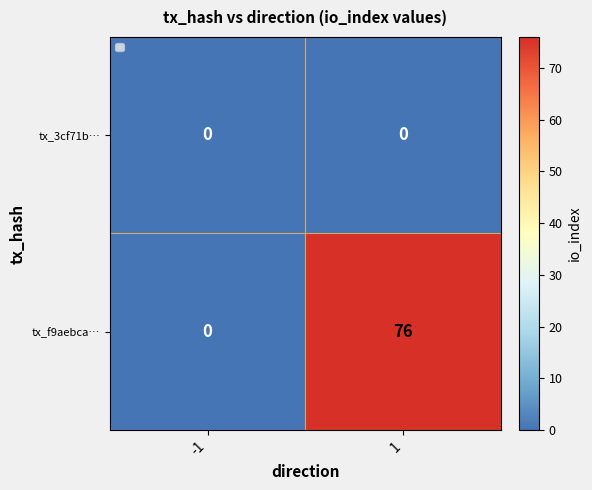

Rank the series by their average value, from lowest to highest.

tx_3cf71b…, tx_f9aebca…